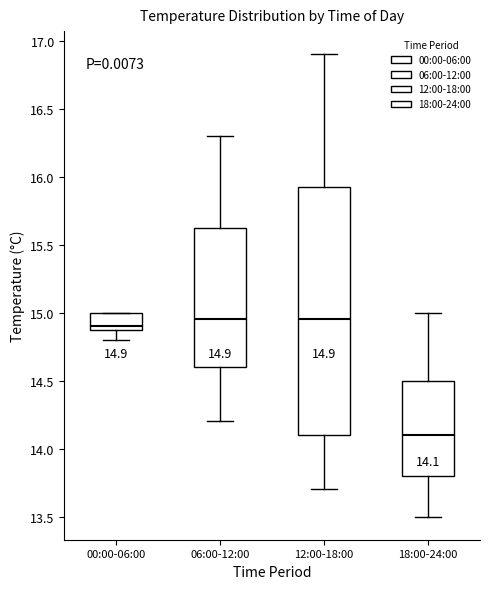

Which box is the tallest, from its lower edge to its upper edge?

12:00-18:00